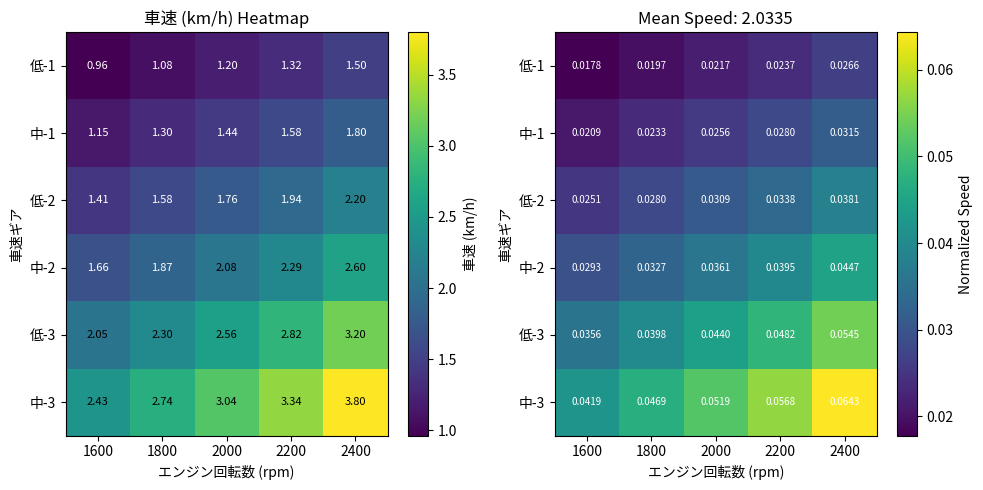

What is the total value across all series at 2400?

0.3